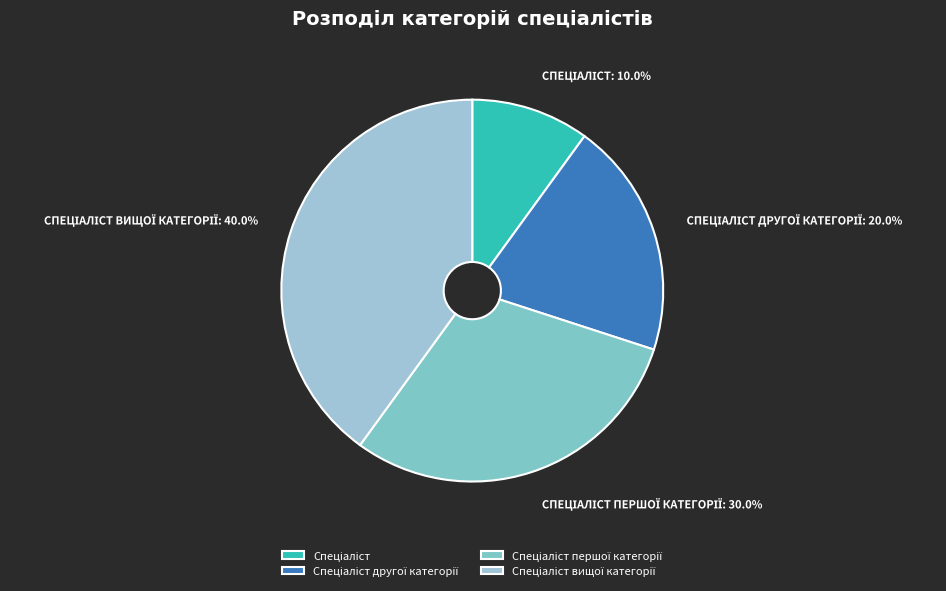

How many segments does this pie chart have?

4